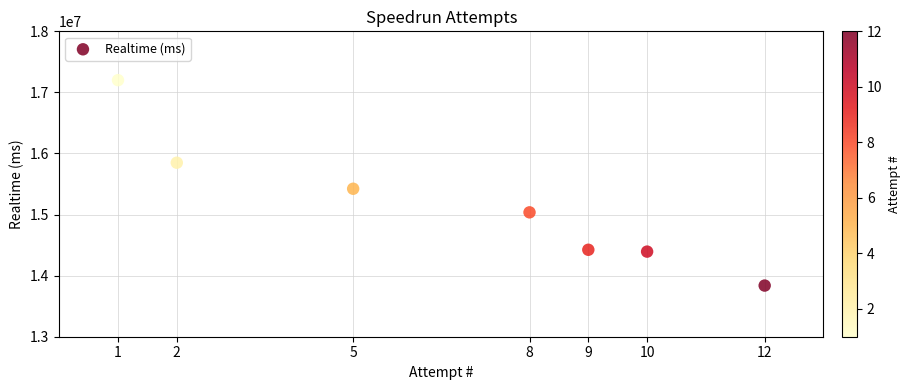

What Y value in the scatter plot is closest to 15519051?

15422699